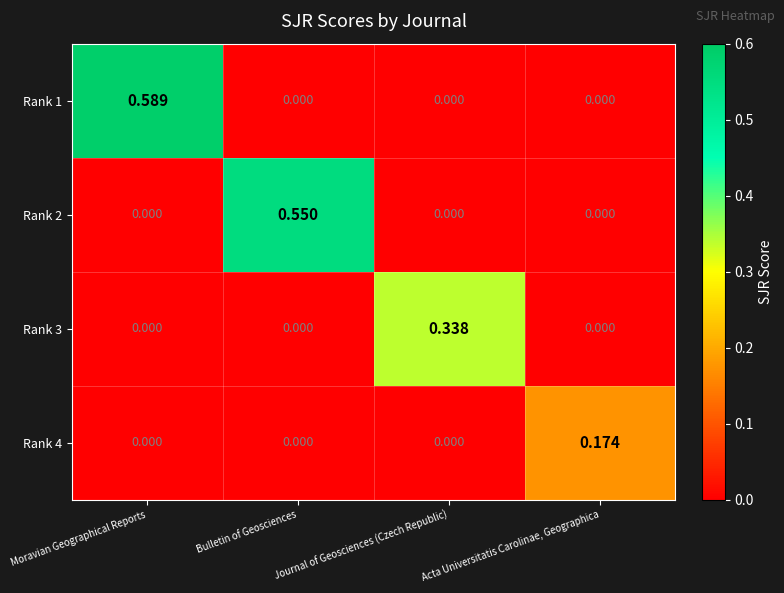

Which label corresponds to the largest value in the chart?

Moravian Geographical Reports